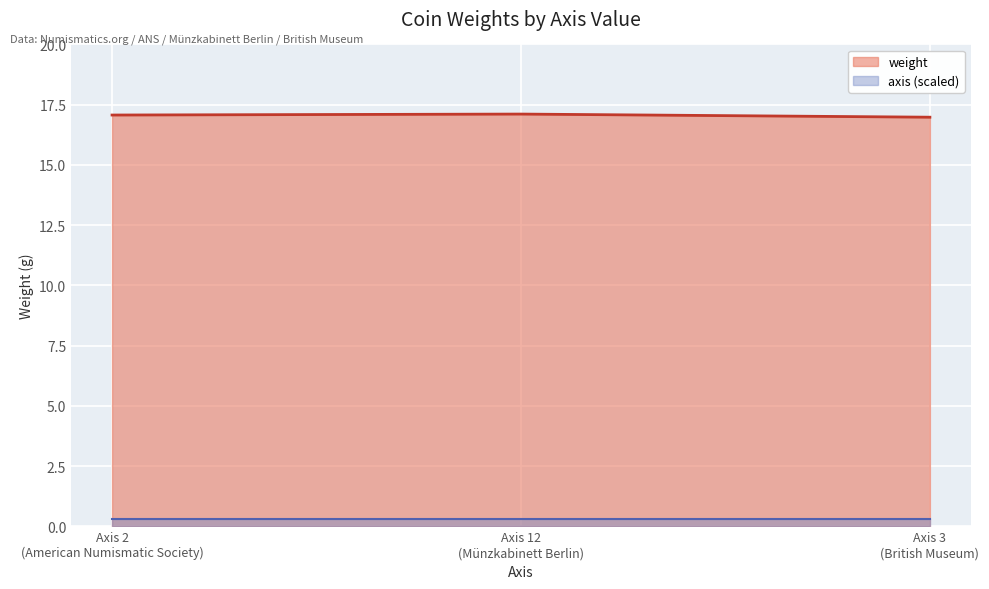

What is the sum of all weight values?

51.2